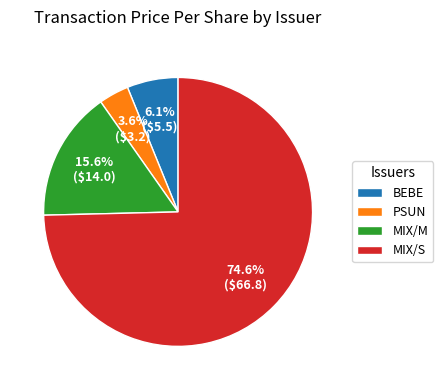

What is the total percentage of BEBE and MIX/S?

80.8%